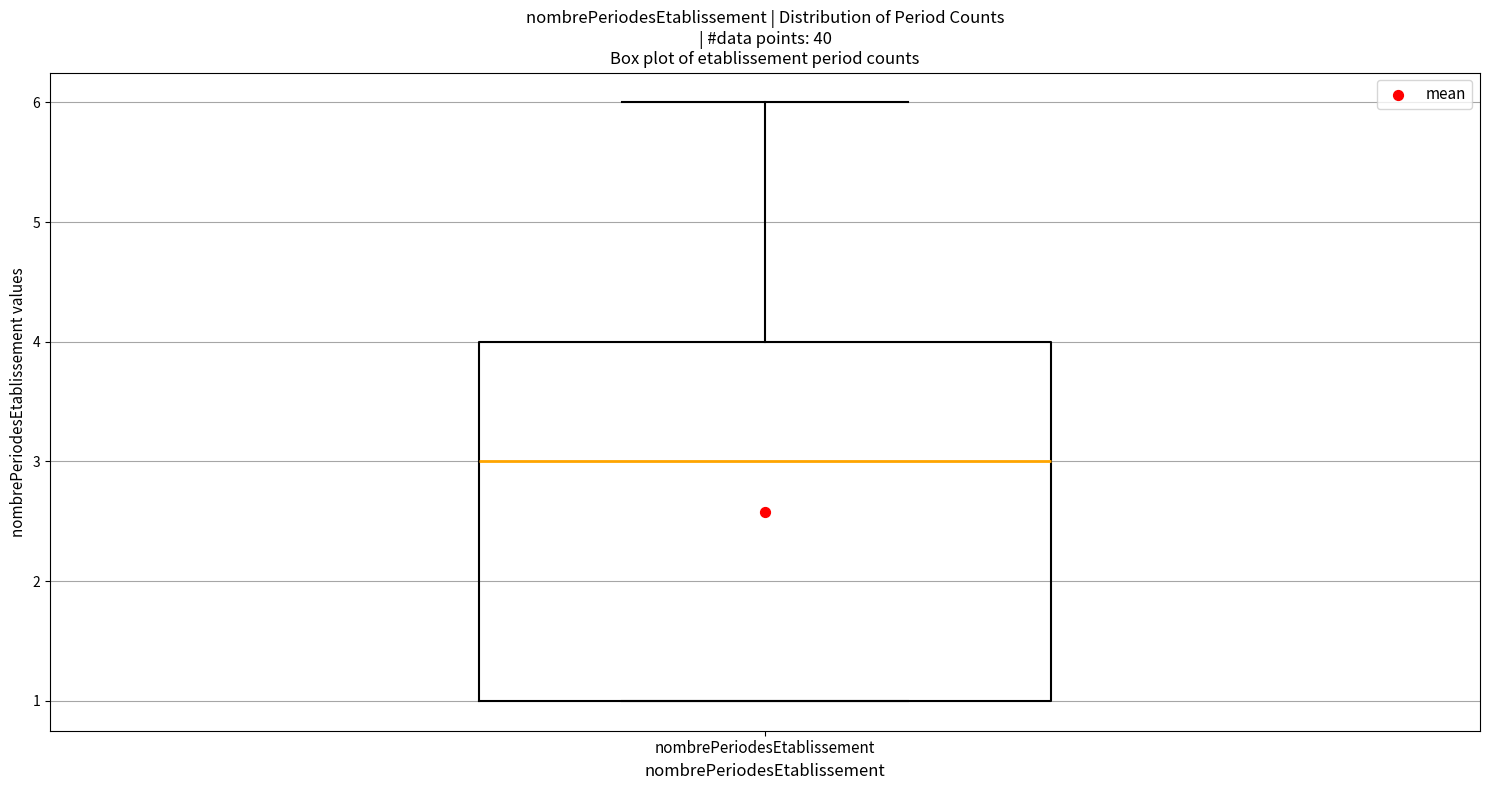

Transcribe this box plot: give where the median line is, the range the box spans, and where the two whiskers end, as read against the y-axis. The values are not printed on the chart, so give them approximately, as read against the axis.

median 3, box 1 to 4, whiskers 1 to 6